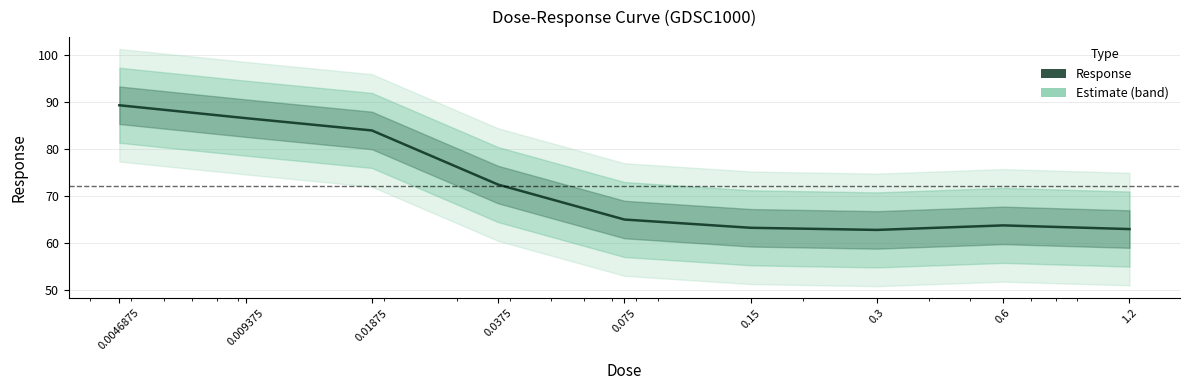

Rank the categories by value from highest to lowest.

0.0046875, 0.009375, 0.01875, 0.0375, 0.075, 0.6, 0.15, 1.2, 0.3